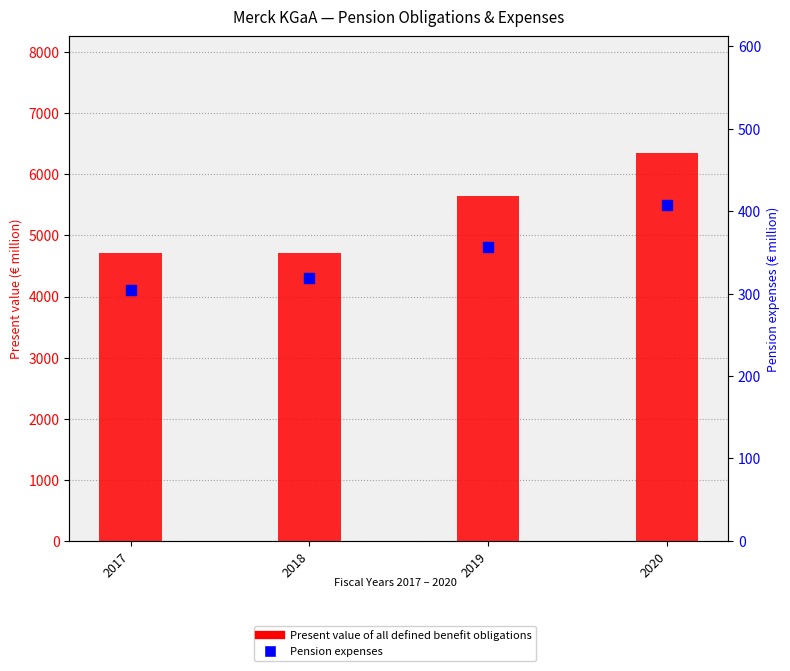

At which category is the sum across all series the highest?

2020